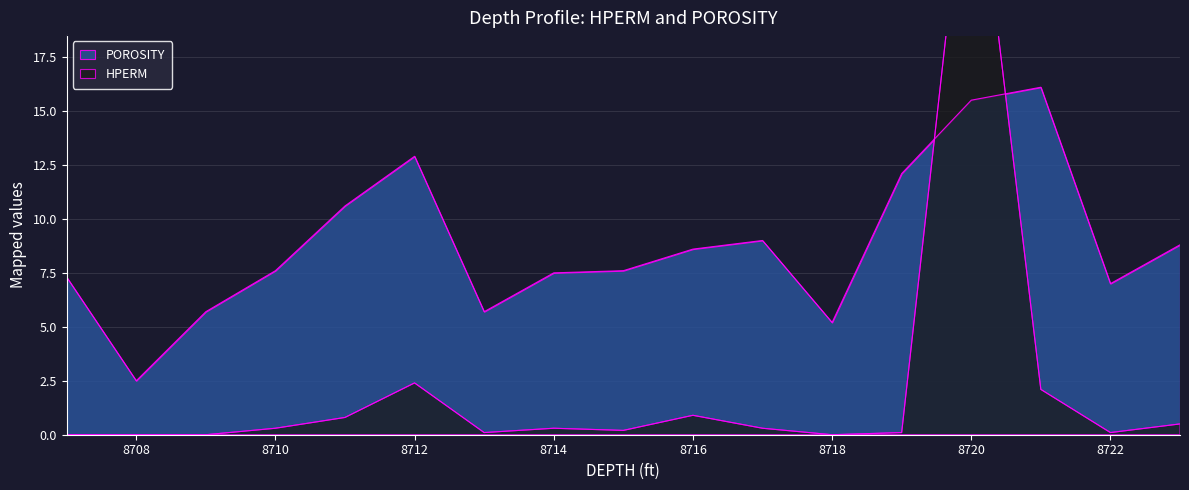

At which category is the sum across all series the highest?

8720